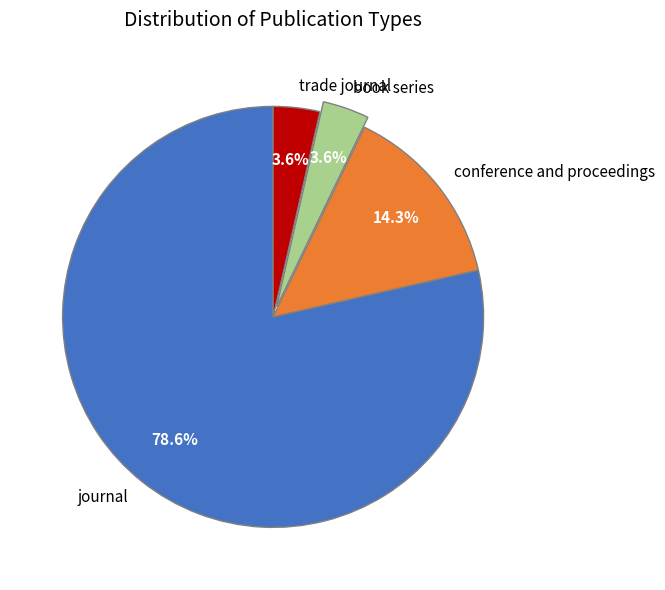

Count the number of slices in the pie.

4